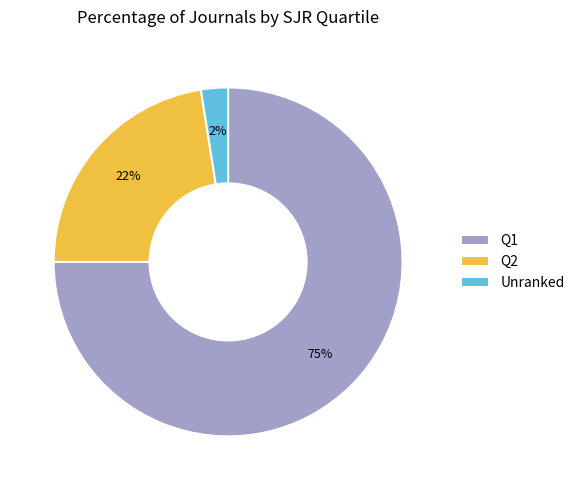

Is it true that Unranked is 2% of the pie?

True